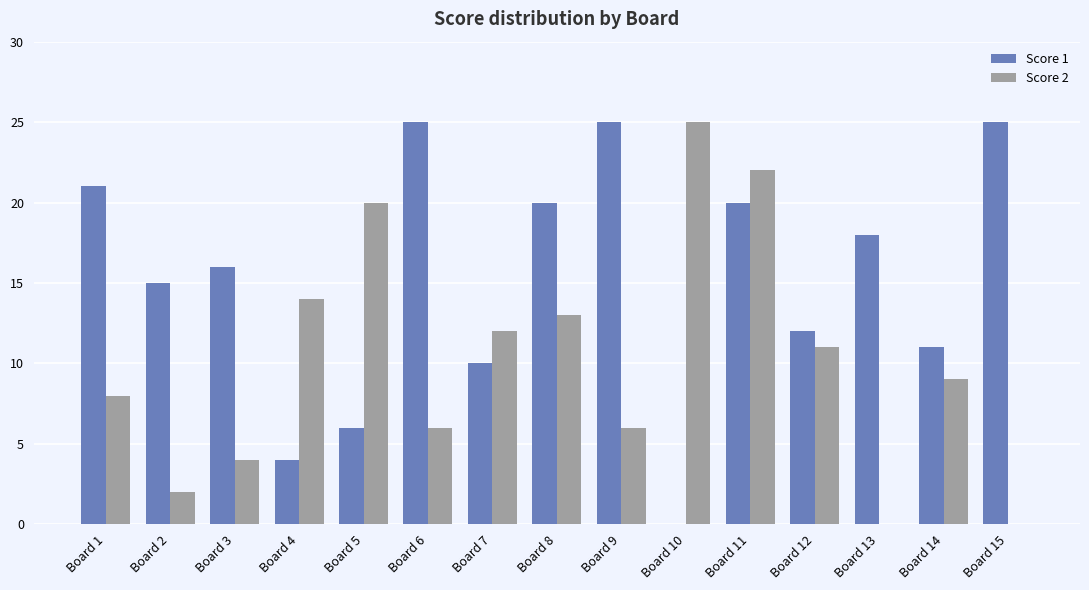

What is the sum of the Score 2 values at Board 1 and Board 5?

28